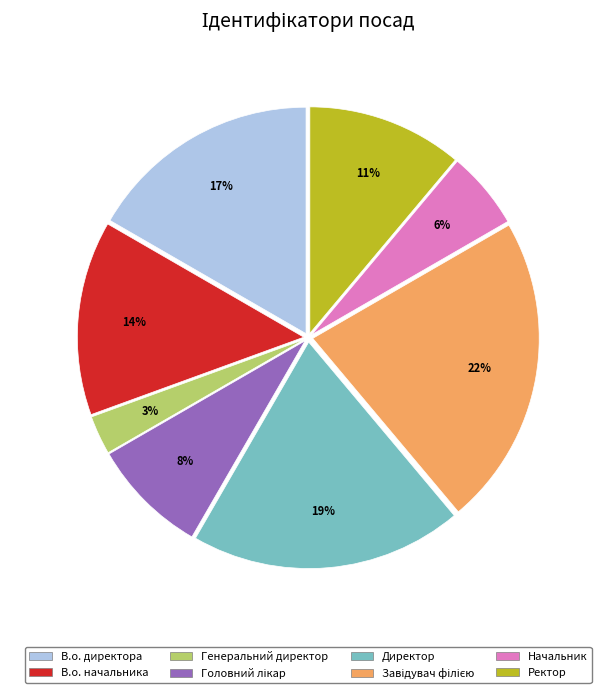

How many segments does this pie chart have?

8